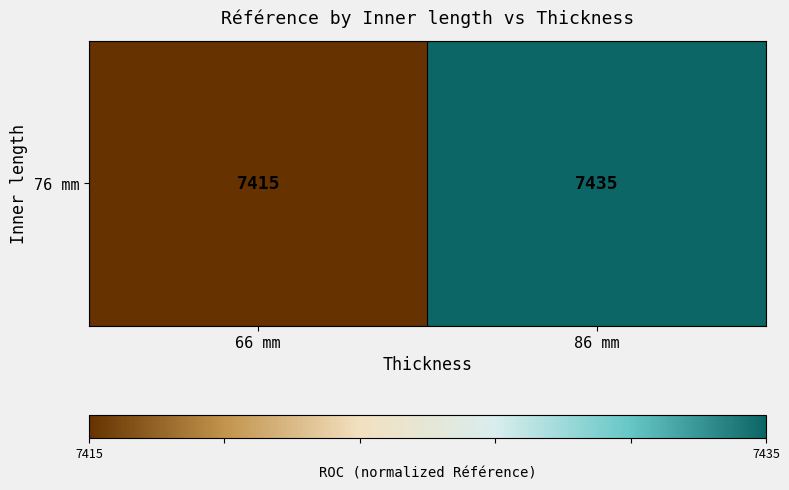

Is it true that the value at 66 mm is 0?

True